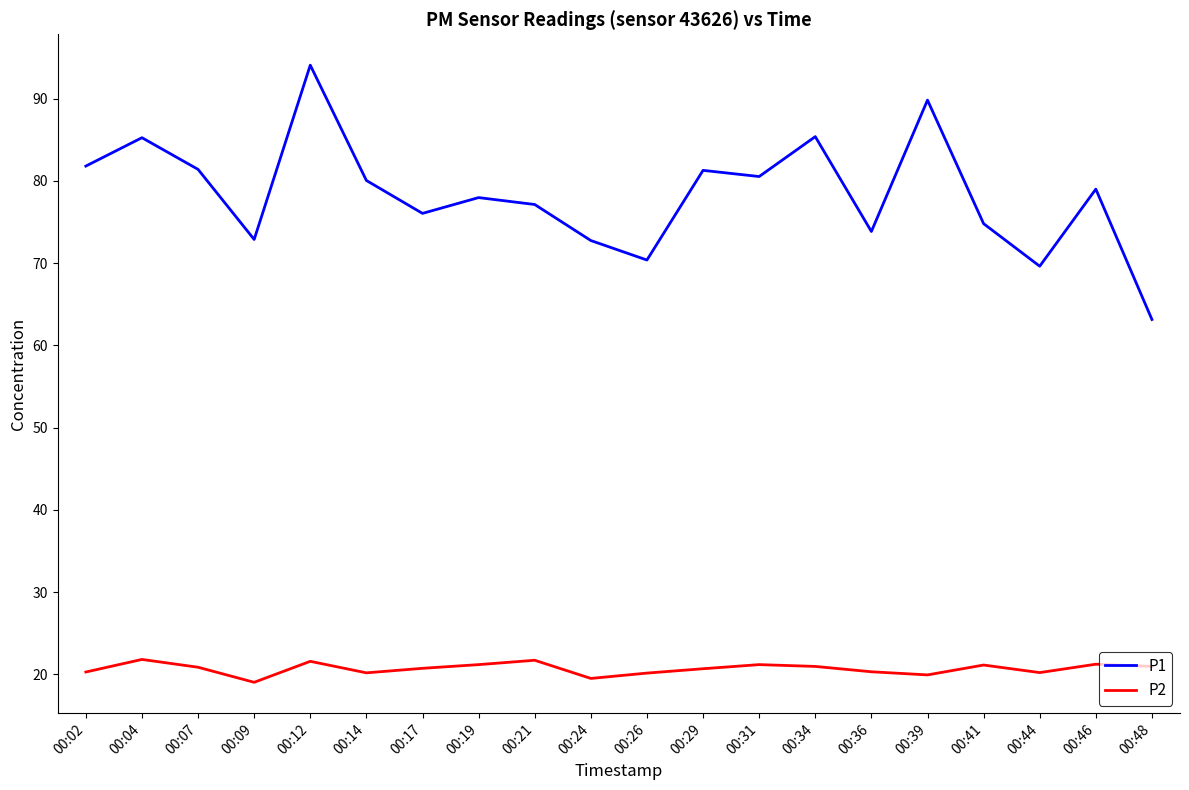

What is the difference between the maximum and minimum values in the P1 series?

30.9